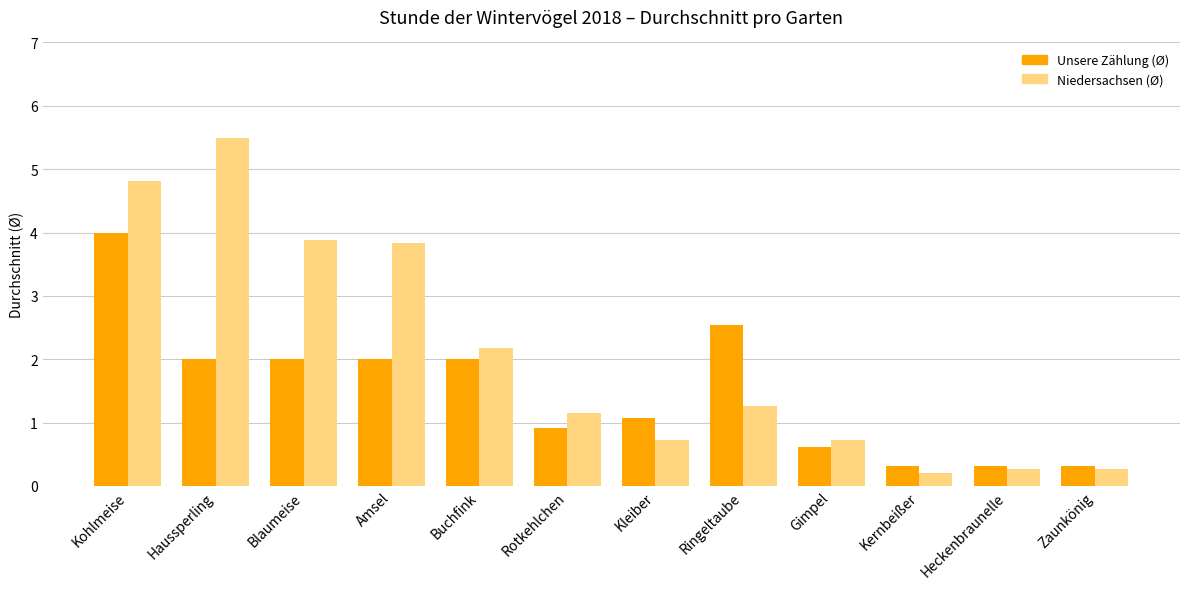

What is the average value of the Niedersachsen (Ø) series?

2.1